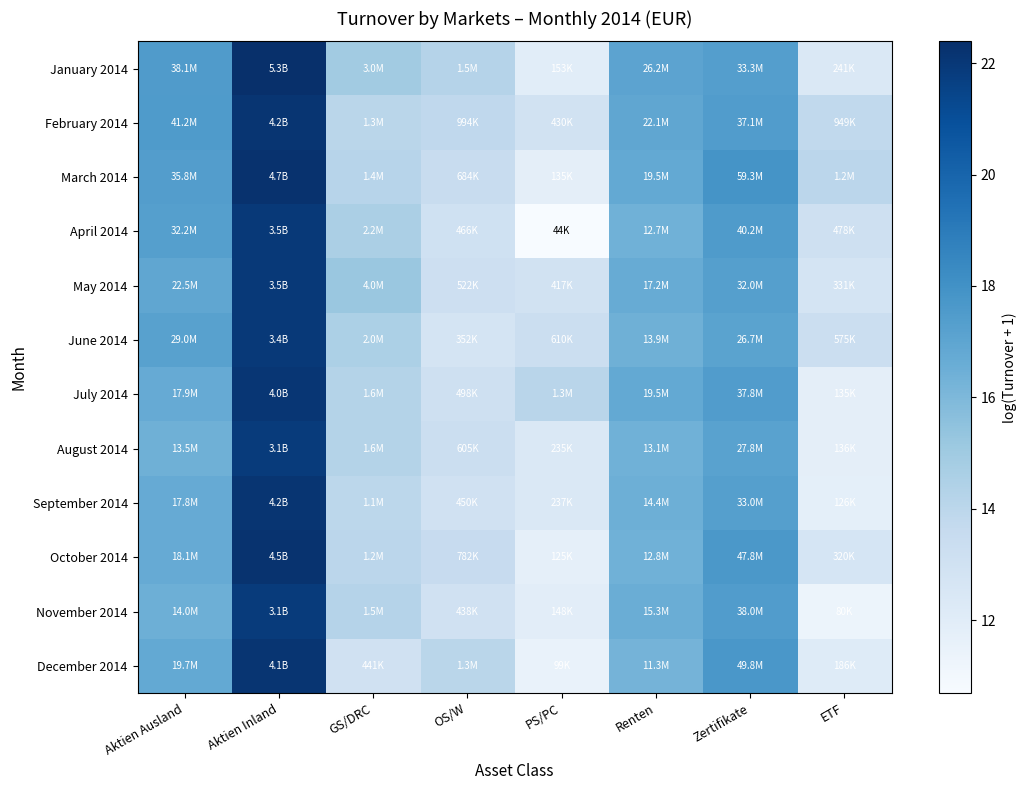

List the series in order of their peak value, lowest first.

November 2014, August 2014, June 2014, May 2014, April 2014, July 2014, December 2014, February 2014, September 2014, October 2014, March 2014, January 2014